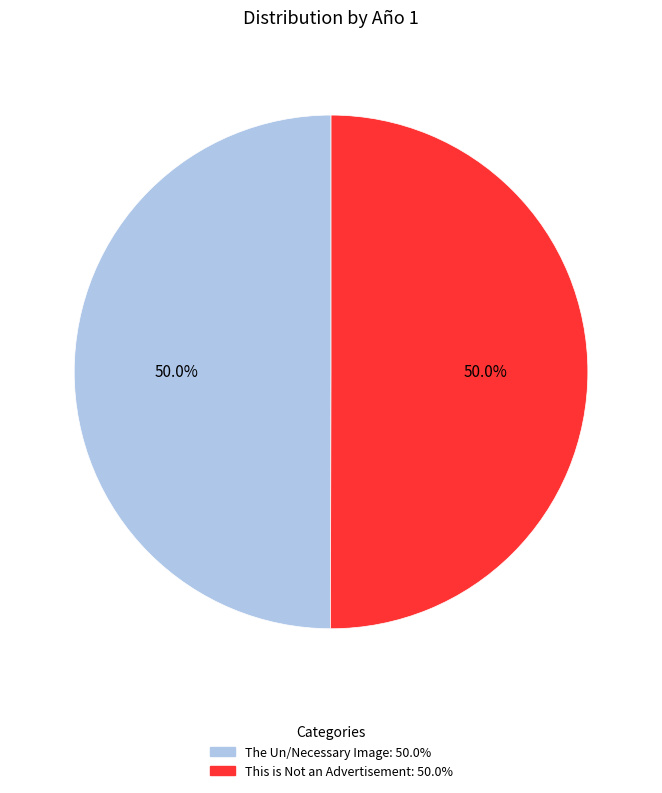

Is the sum of This is Not an Advertisement and The Un/Necessary Image greater than half?

Yes